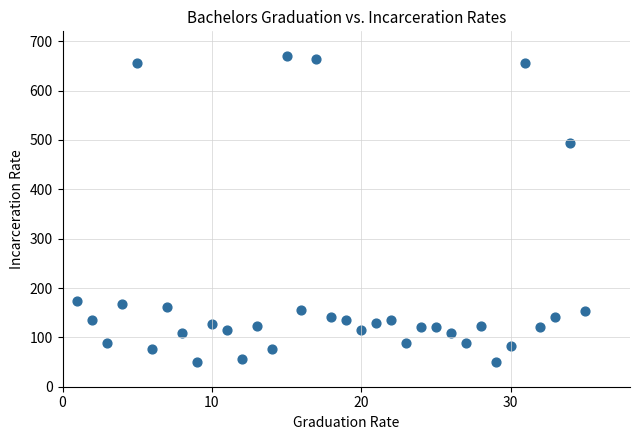

What Y value in the scatter plot is closest to 360?

493.6